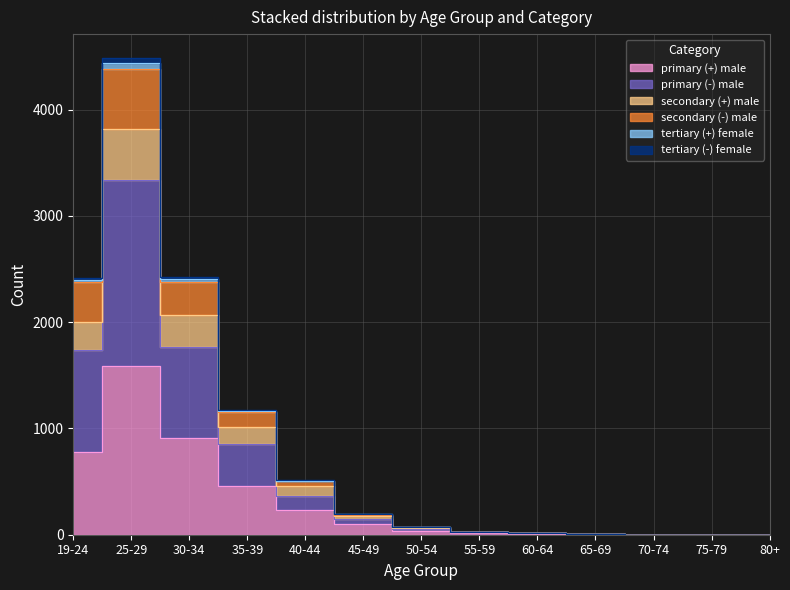

The value of primary (-) male at 50-54 is 12. True or false?

False